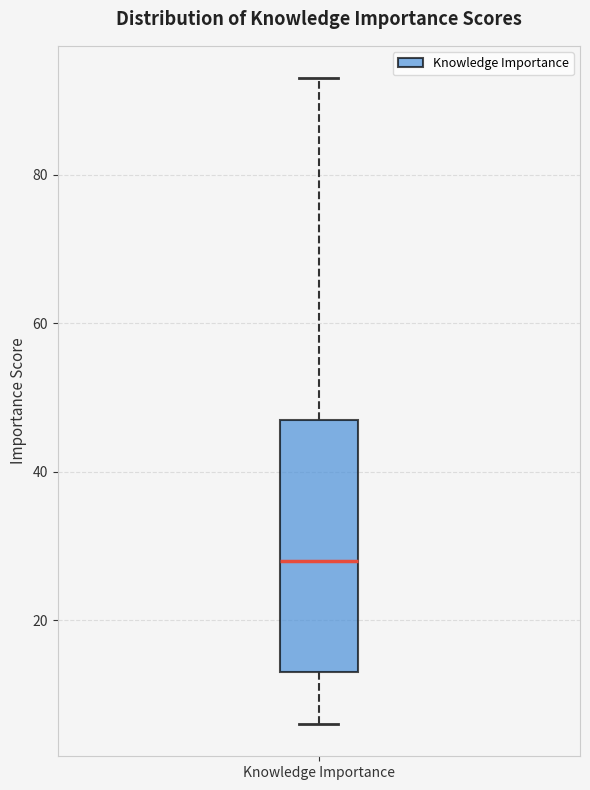

Transcribe this box plot: give where the median line is, the range the box spans, and where the two whiskers end, as read against the y-axis. The values are not printed on the chart, so give them approximately, as read against the axis.

median 28, box 14 to 48, whiskers 6 to 94